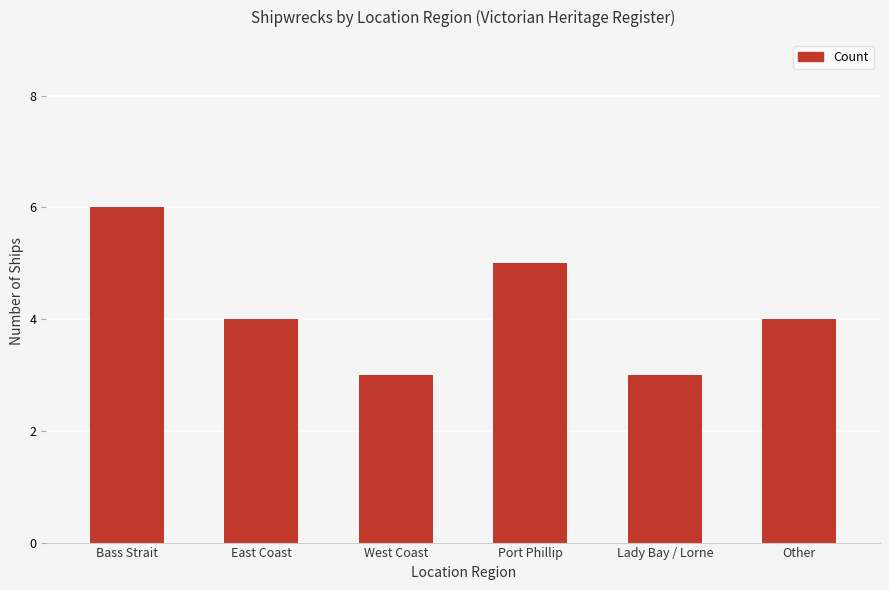

True or false: the data shows 9 at Bass Strait.

False